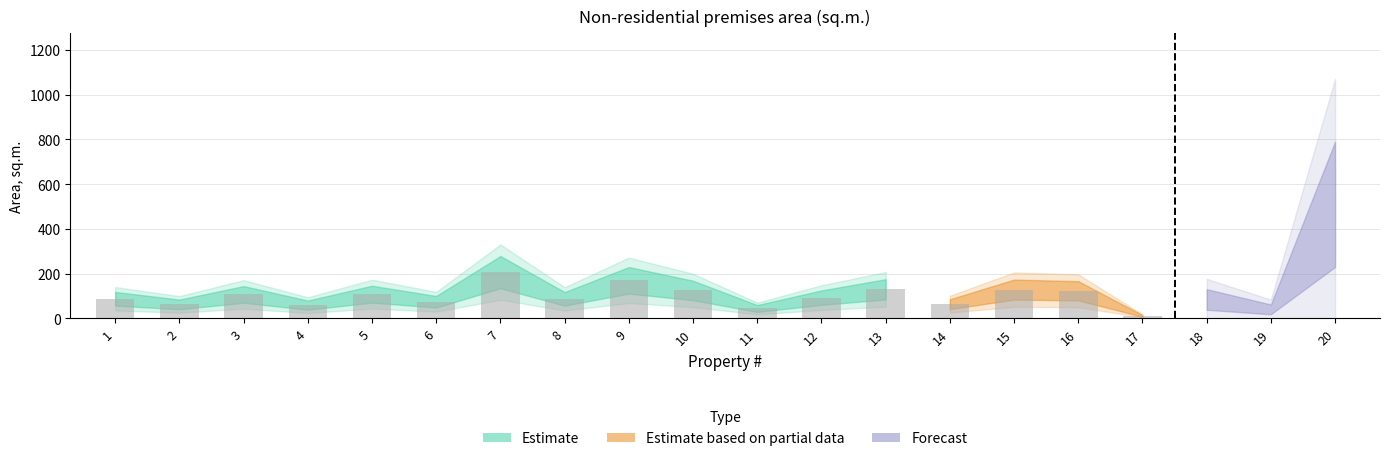

The chart shows a value of 19.6 at 6. True or false?

False